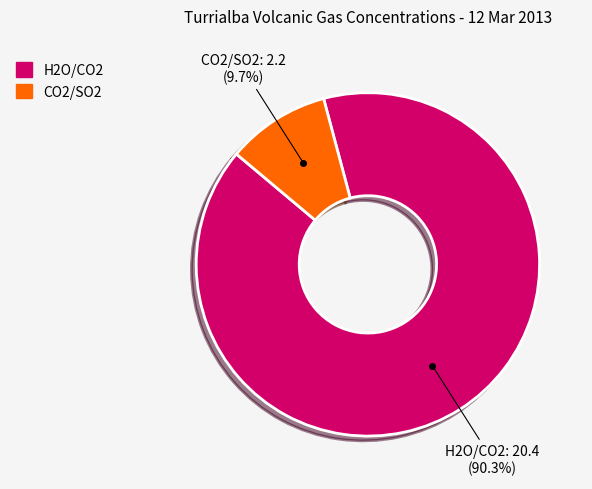

Which slice represents more than half of the pie?

H2O/CO2